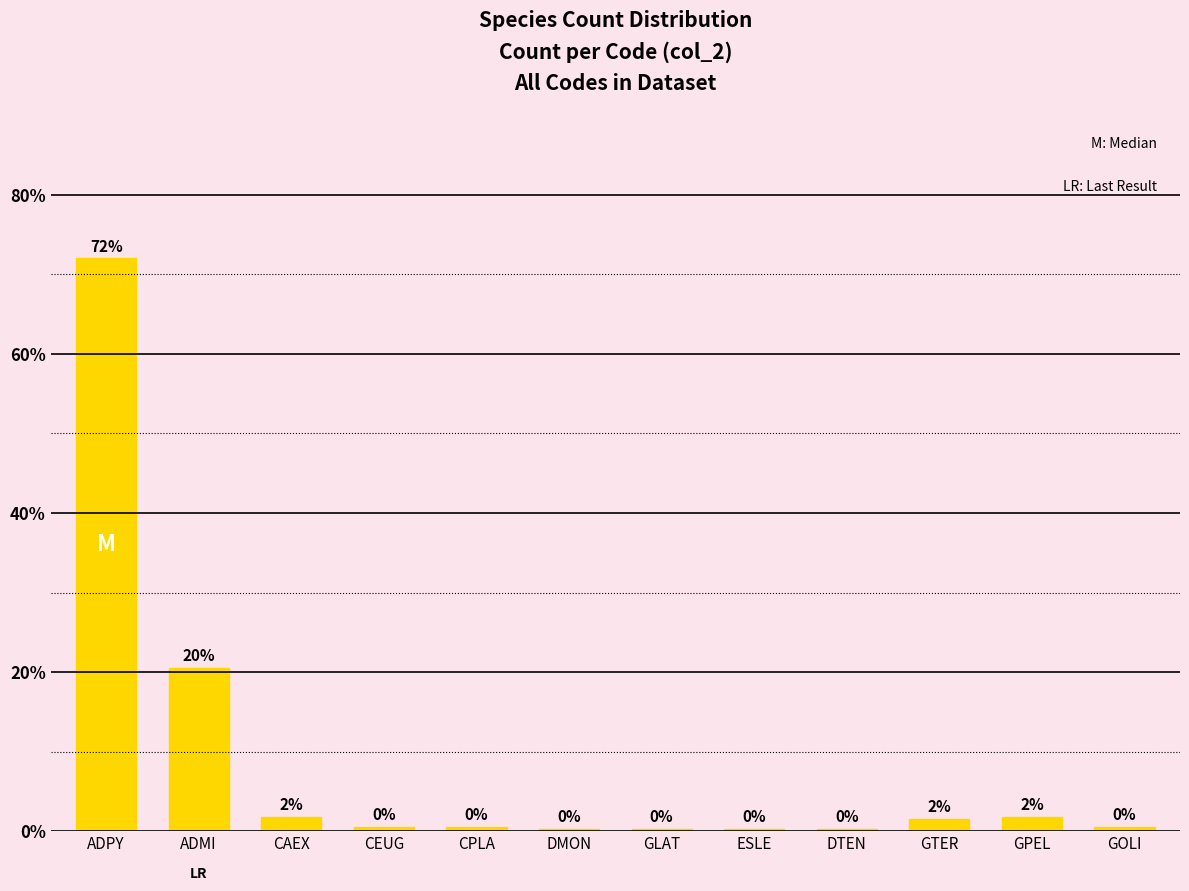

List the labels in order of value, smallest first.

DMON, GLAT, ESLE, DTEN, CEUG, CPLA, GOLI, GTER, CAEX, GPEL, ADMI, ADPY